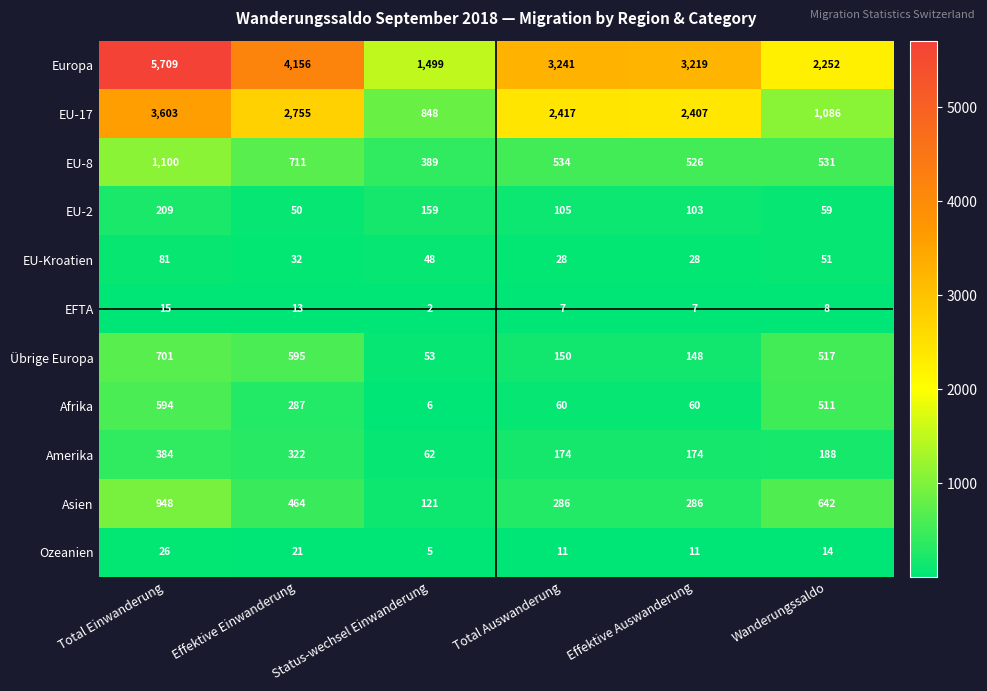

What is the sum of the EFTA values at Effektive Auswanderung and Total Einwanderung?

22